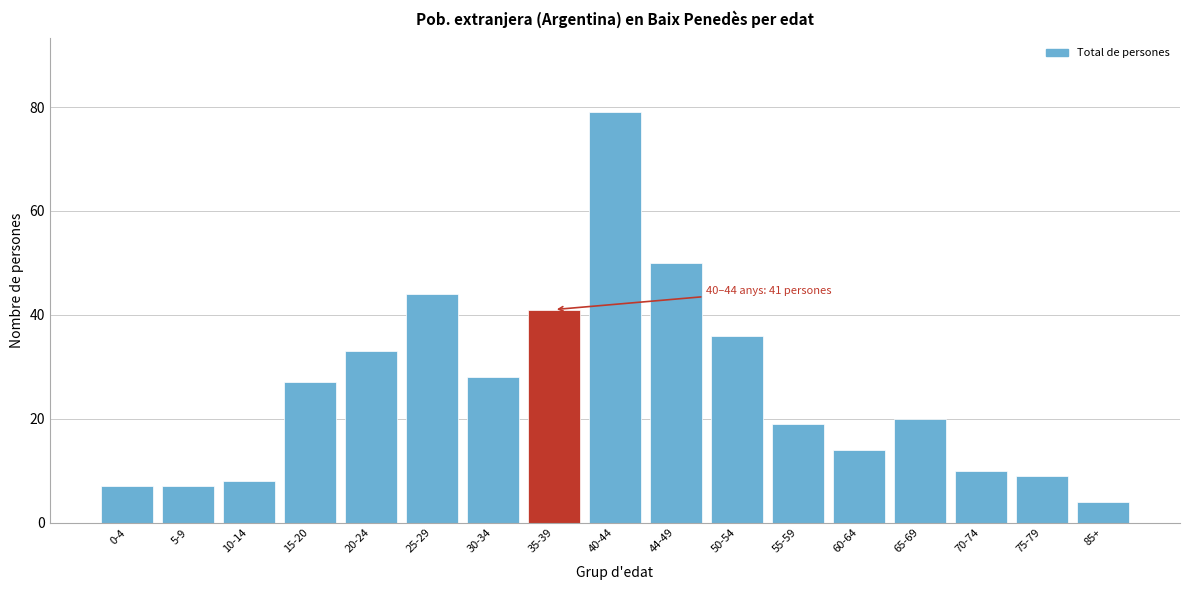

Reading left to right, transcribe all the data shown in this chart.

7	7	8	27	33	44	28	41	79	50	36	19	14	20	10	9	4